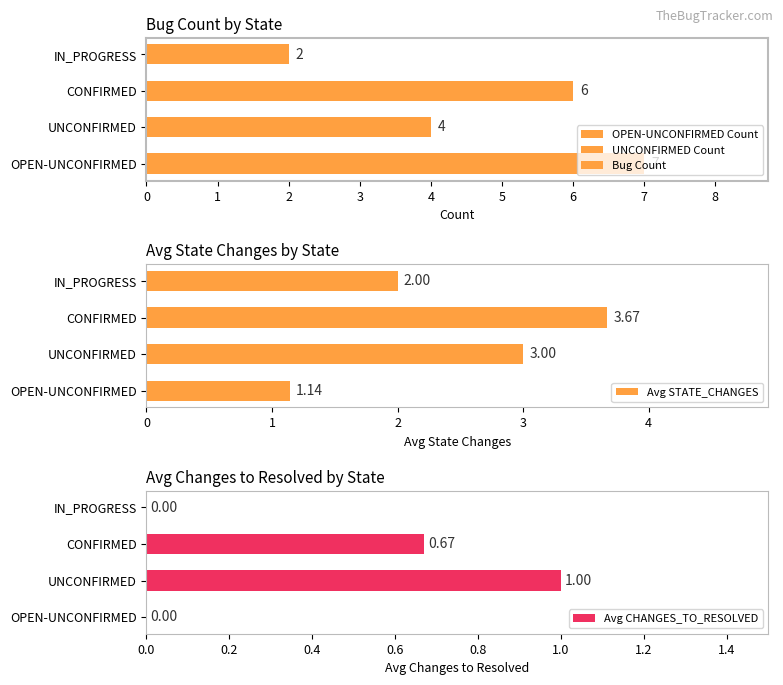

Rank the categories by Avg STATE_CHANGES value from lowest to highest.

OPEN-UNCONFIRMED, IN_PROGRESS, UNCONFIRMED, CONFIRMED